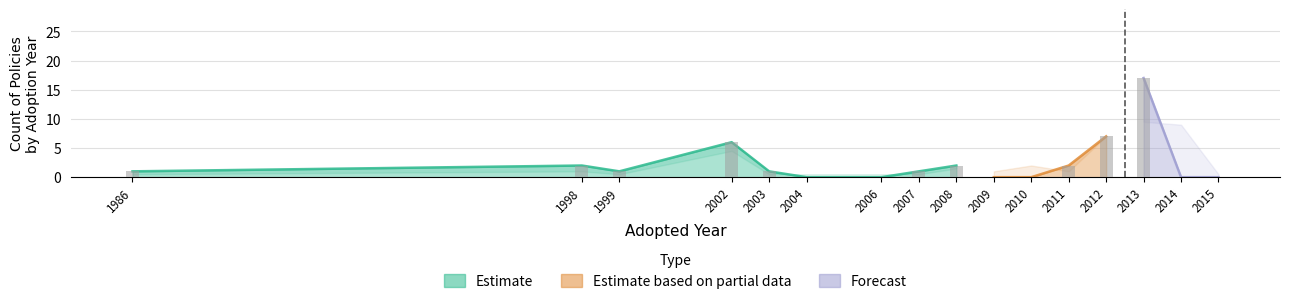

What is the difference between the highest and lowest values at 11?

4